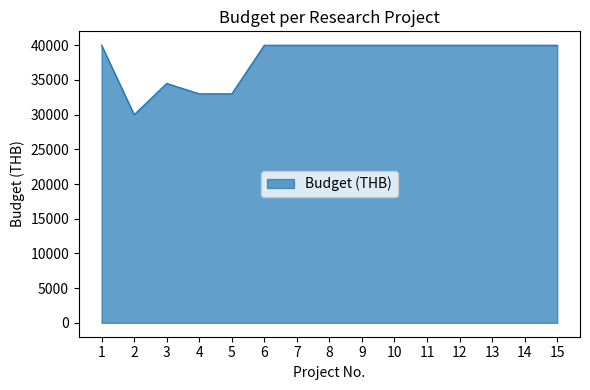

What is the greatest value displayed?

40000